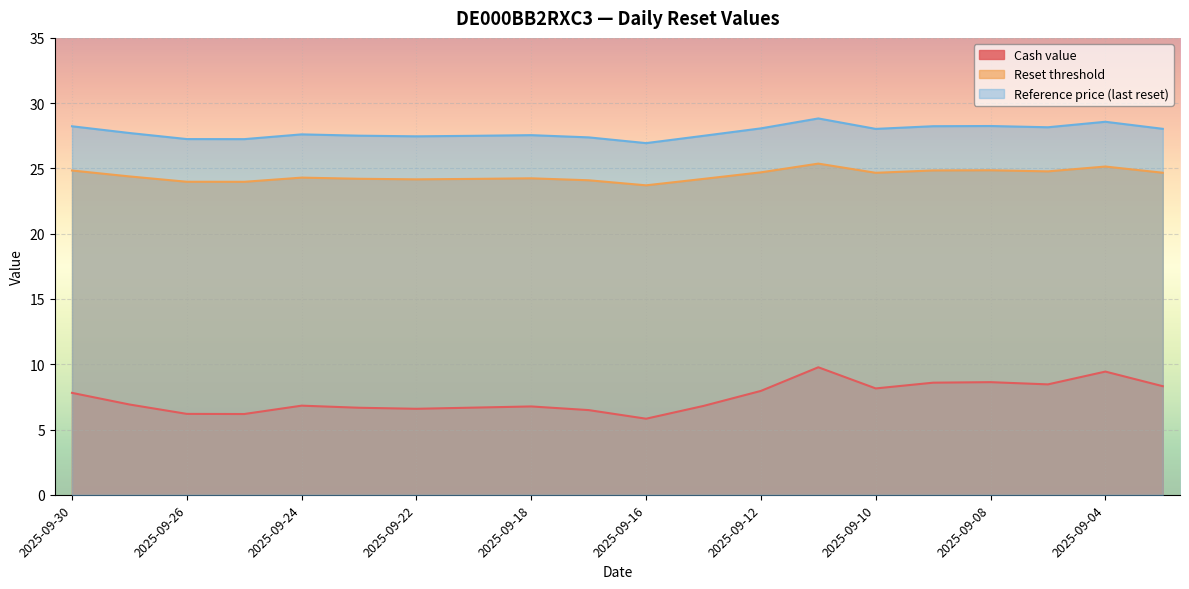

At which category does Cash value reach its first local valley?

2025-09-25